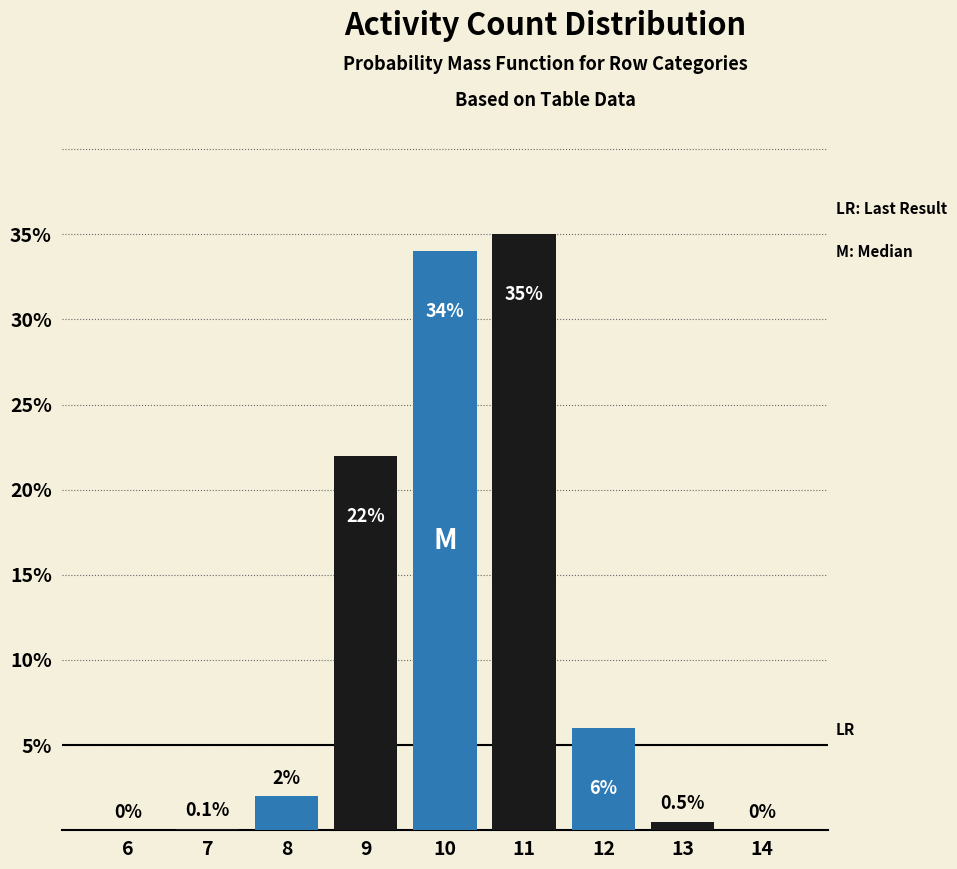

Reading left to right, extract all data points from this chart.

6=0.0	7=0.1	8=2.0	9=22.0	10=34.0	11=35.0	12=6.0	13=0.5	14=0.0